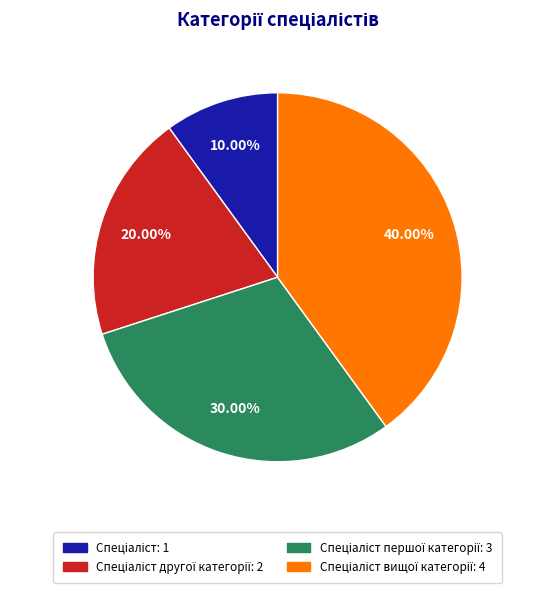

Does any single category account for the majority?

No